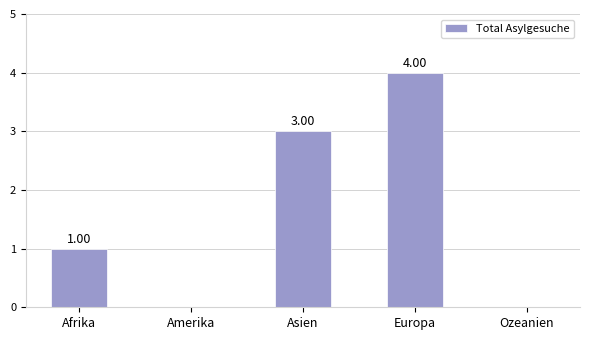

Where is the data nearest to the value 2?

Afrika